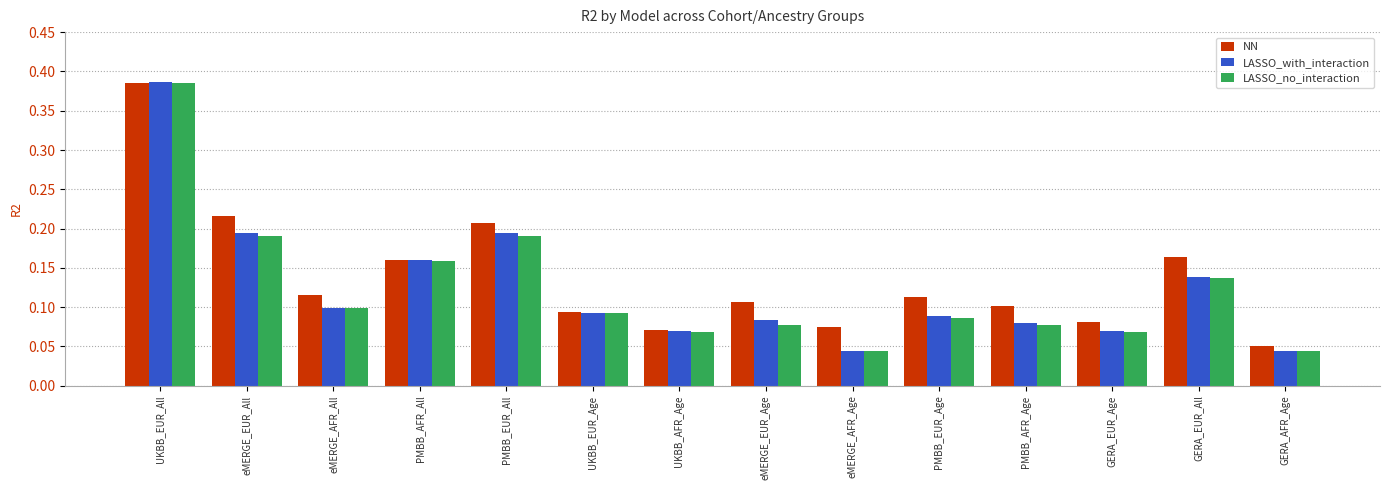

Which series has the widest spread of values?

LASSO_with_interaction